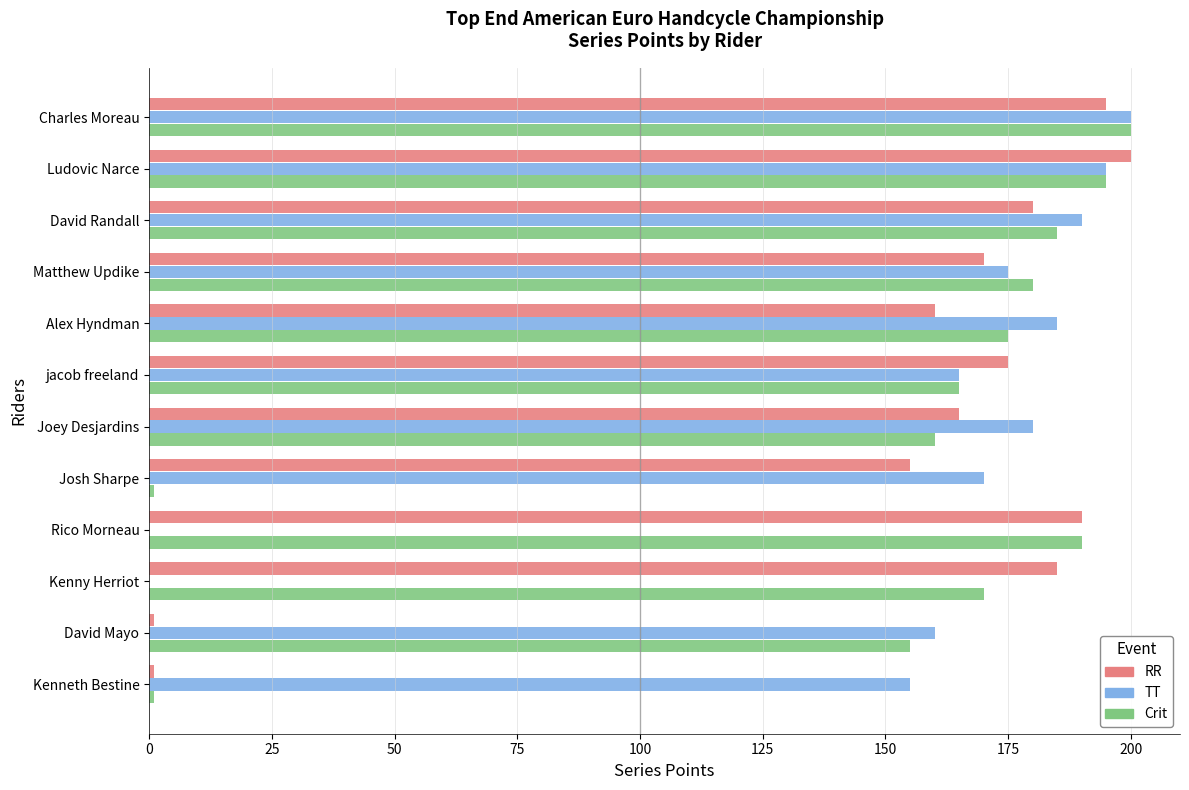

Is the value of TT at Kenny Herriot greater than the value of Crit at Joey Desjardins?

No